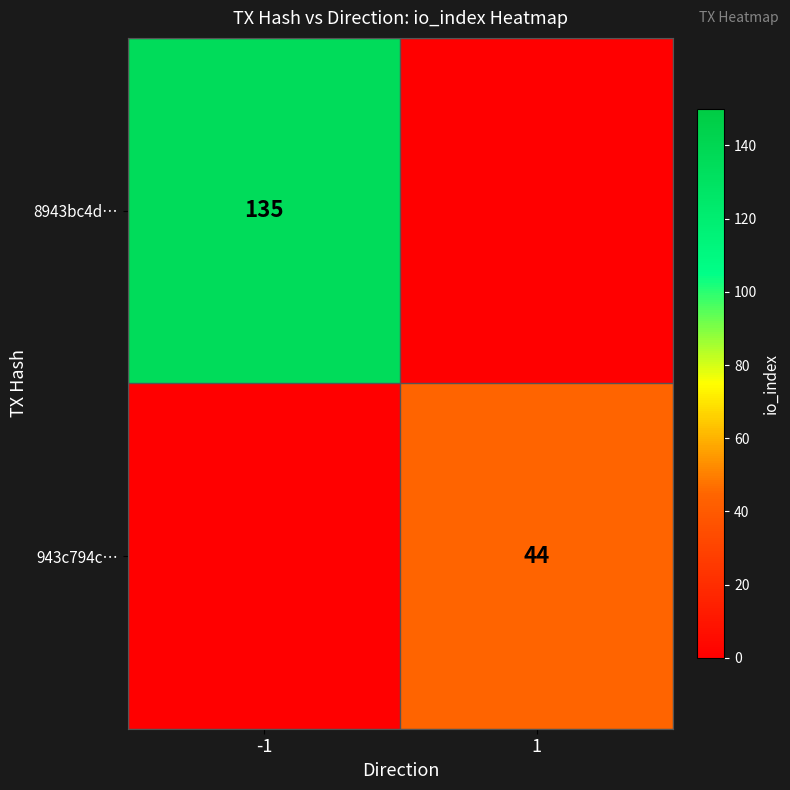

Is the value of 8943bc4d… at -1 greater than the value of 943c794c… at 1?

Yes